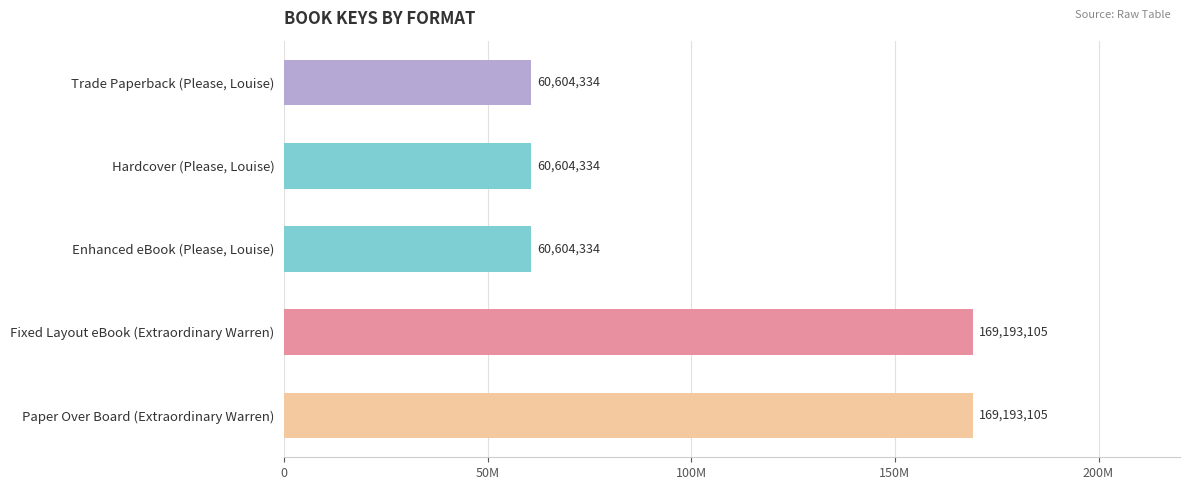

What is the smallest value displayed?

60604334